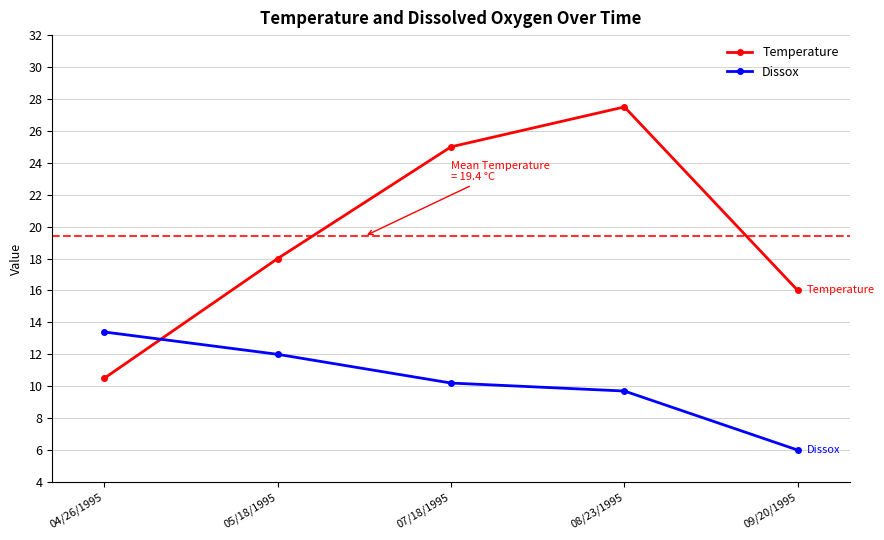

At how many categories does at least one series exceed 27?

1